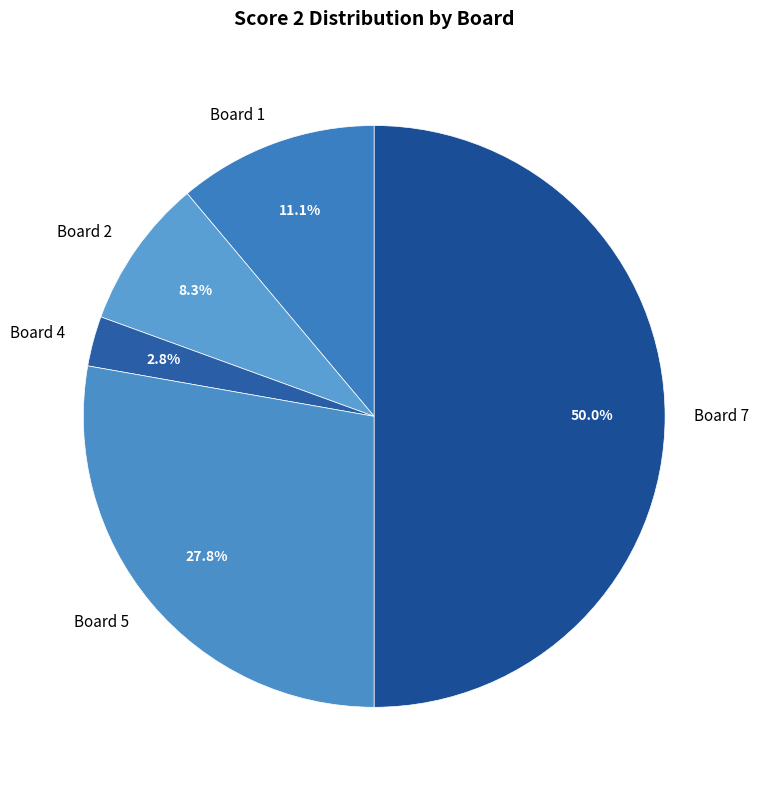

What percentage is NOT represented by Board 1?

88.9%